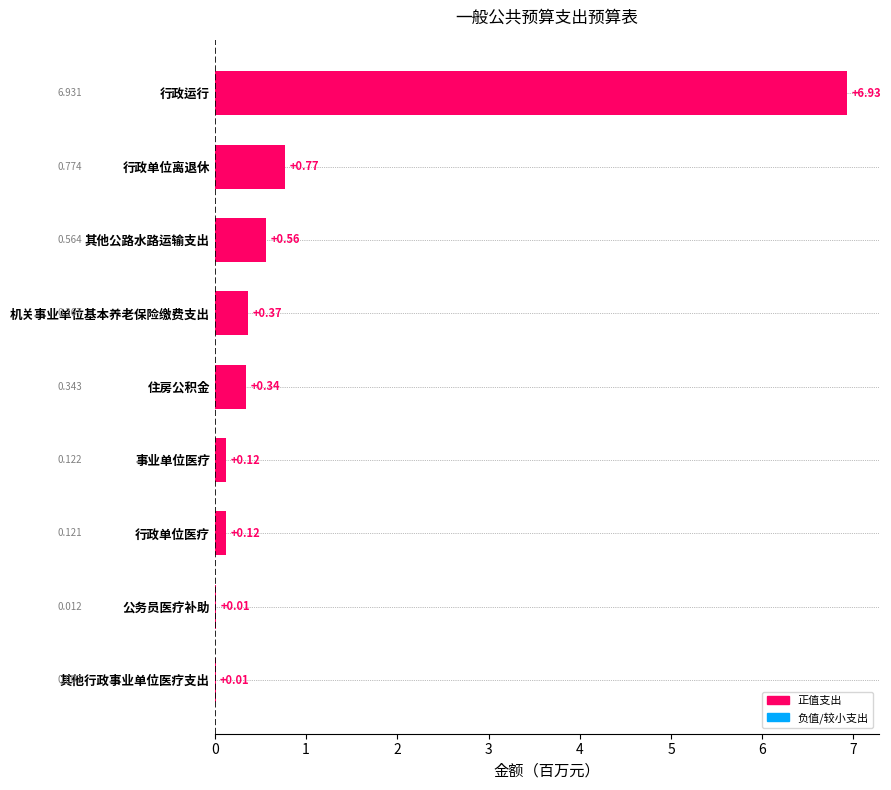

At which category does the chart reach its peak across all series?

行政运行